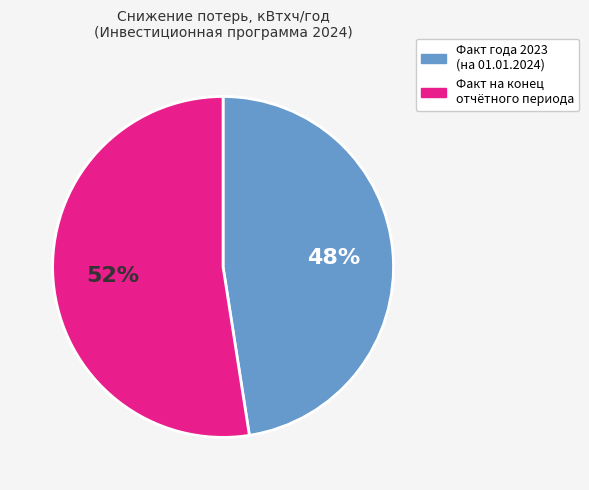

Is there any slice that represents more than half of the pie?

Yes